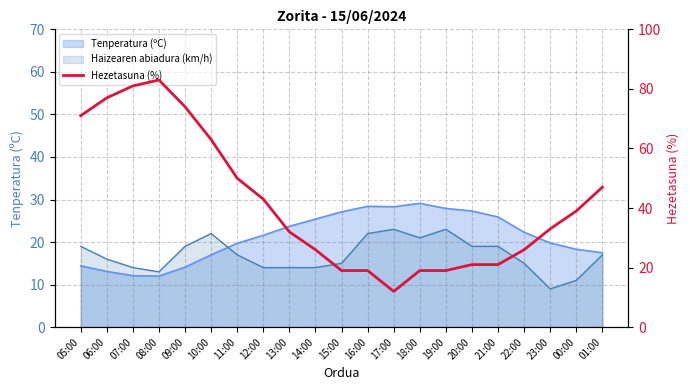

What is the label of the 14th point from the left?

18:00